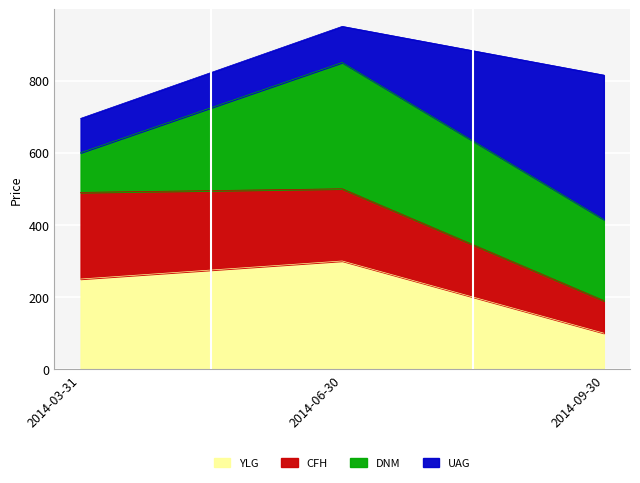

What position from the left is 2014-06-30?

2